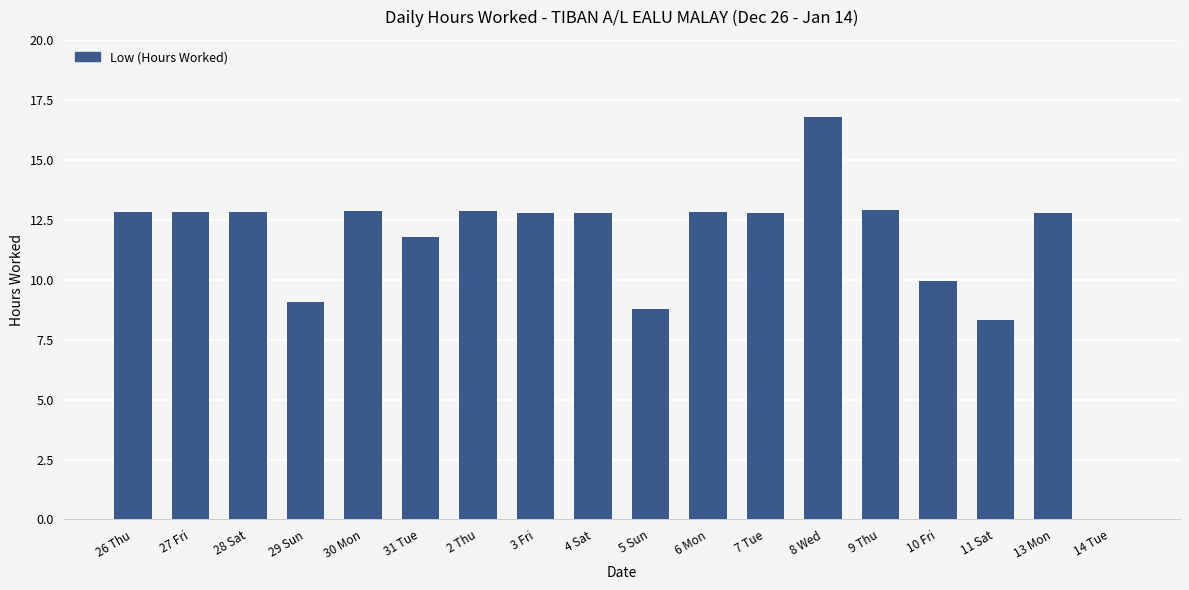

At which label does the data first exceed 12?

26 Thu